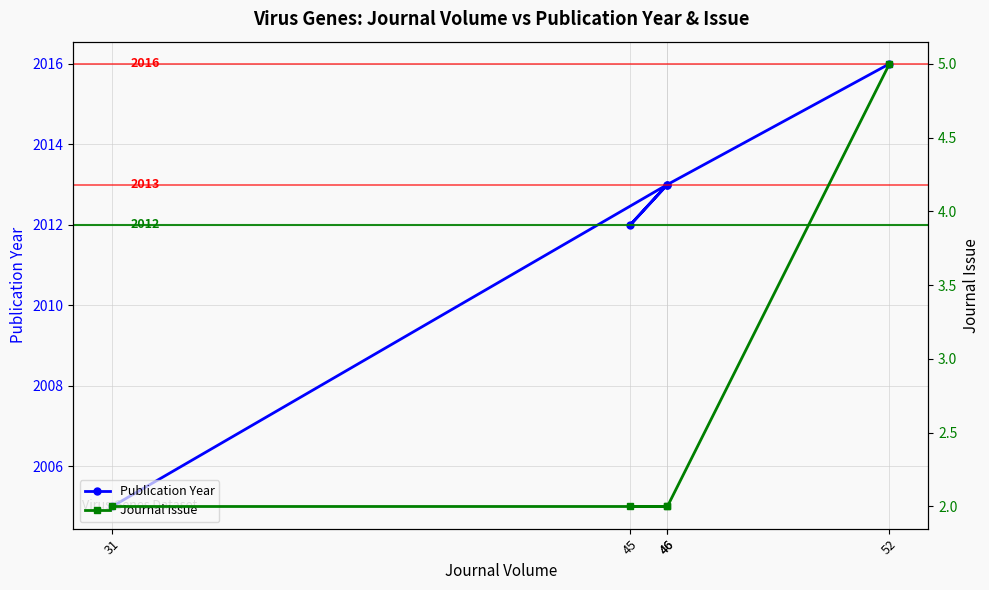

True or false: Journal Issue has more than 2 interior local peaks.

False